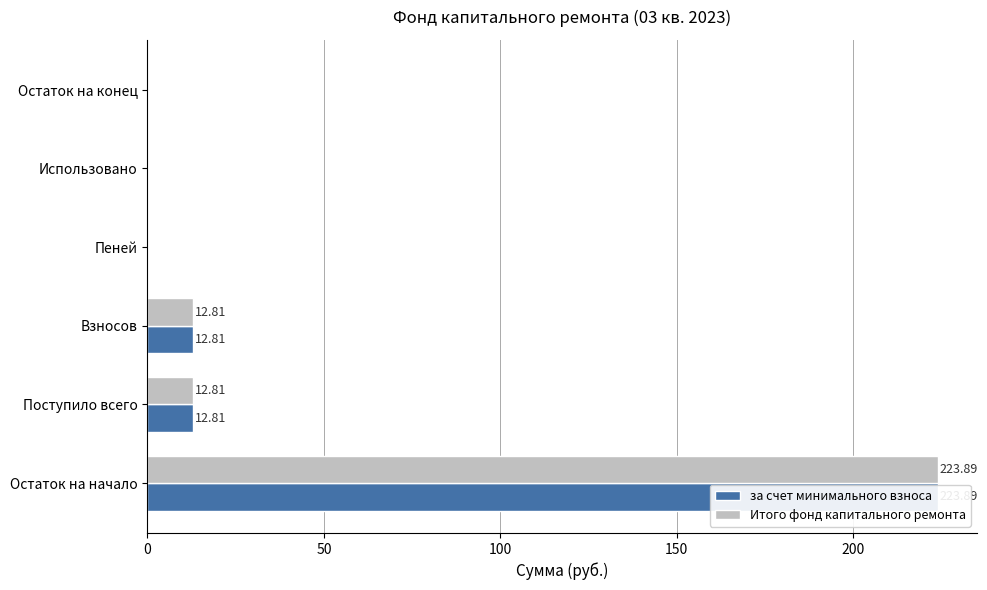

Which series changed the most between Взносов and Использовано?

за счет минимального взноса